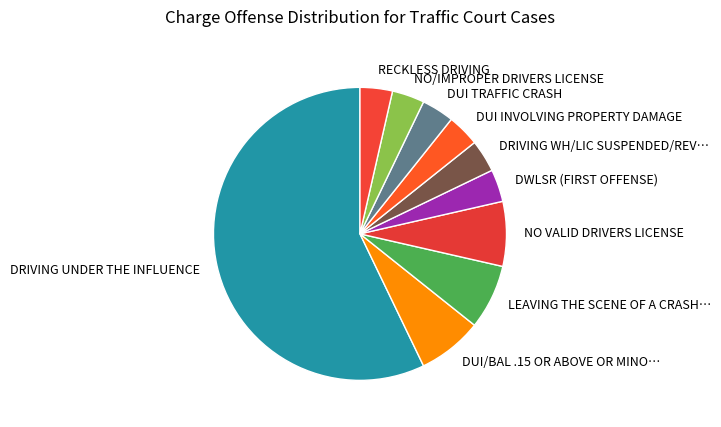

Count the number of slices in the pie.

10